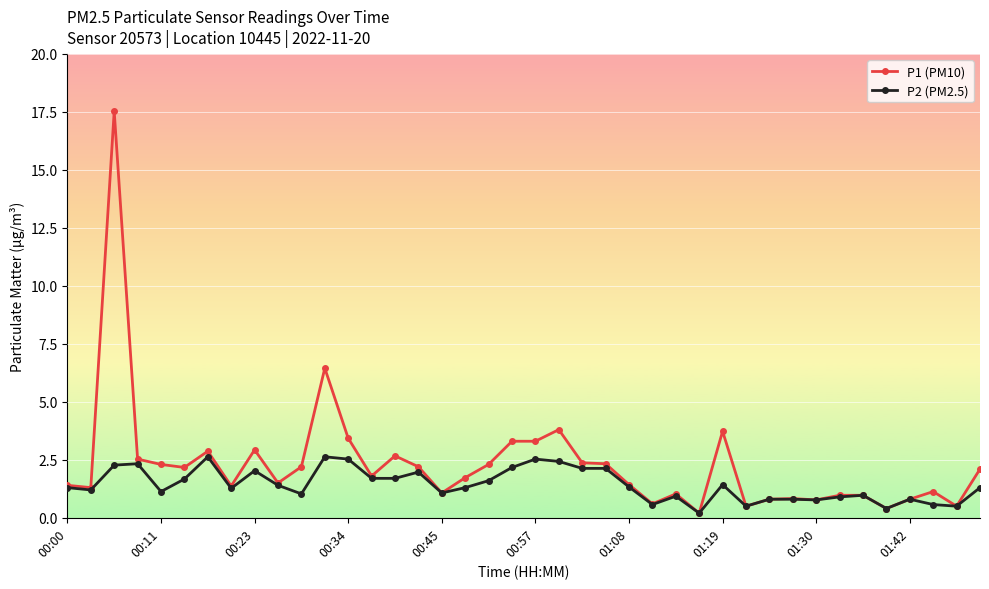

True or false: P1 (PM10) has more than 2 points higher than both neighbors.

True